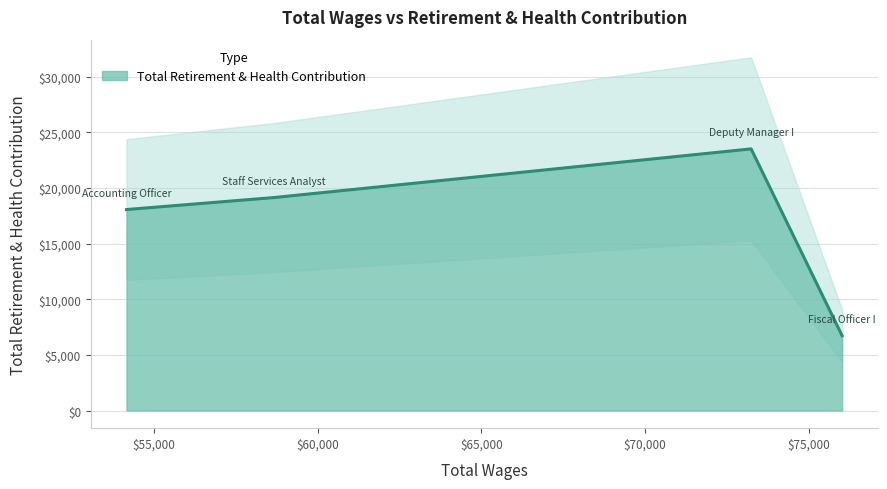

What is the minimum value shown in the chart?

6721